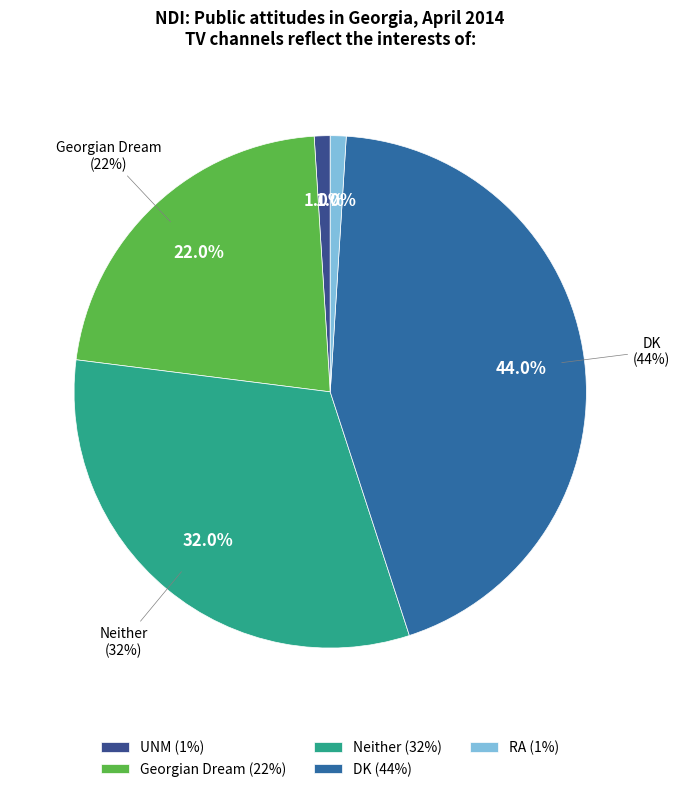

Does UNM represent more than half of the total?

No